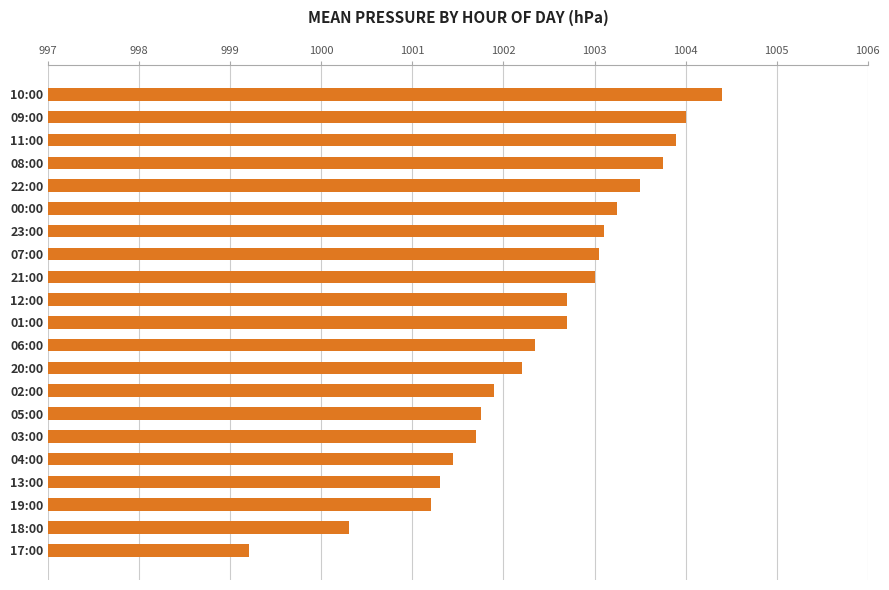

The chart shows a value of 3.6 at 09:00. True or false?

False